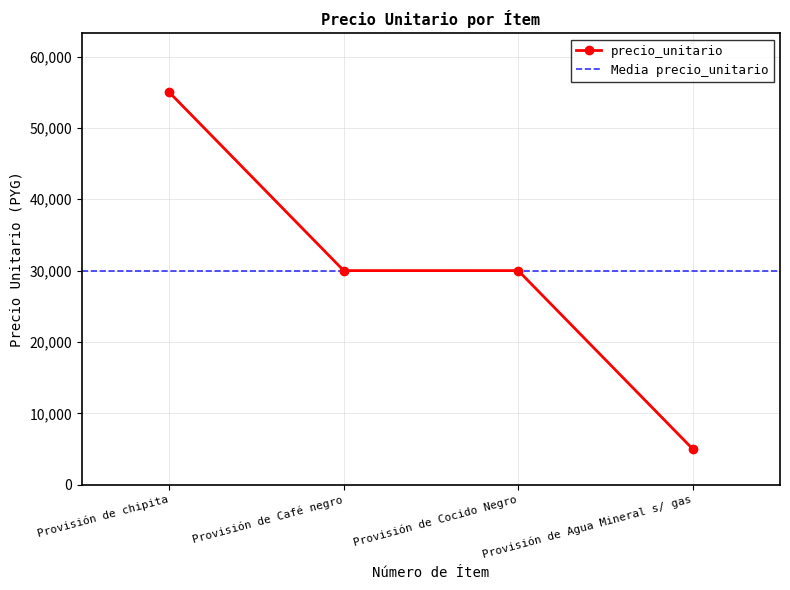

What is the minimum value for precio_unitario?

5000